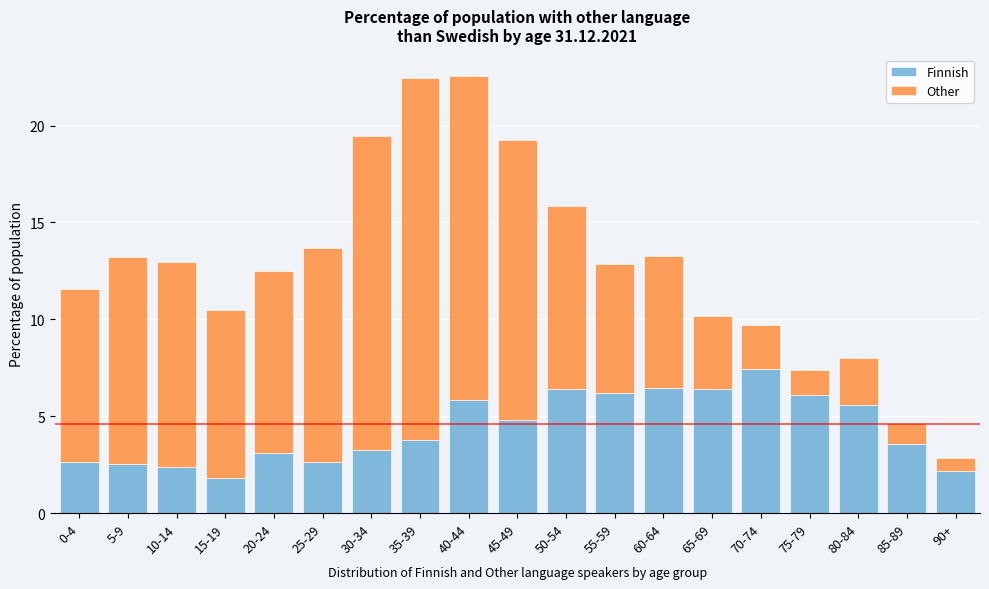

What is the sum of the Finnish values at 5-9 and 0-4?

5.2